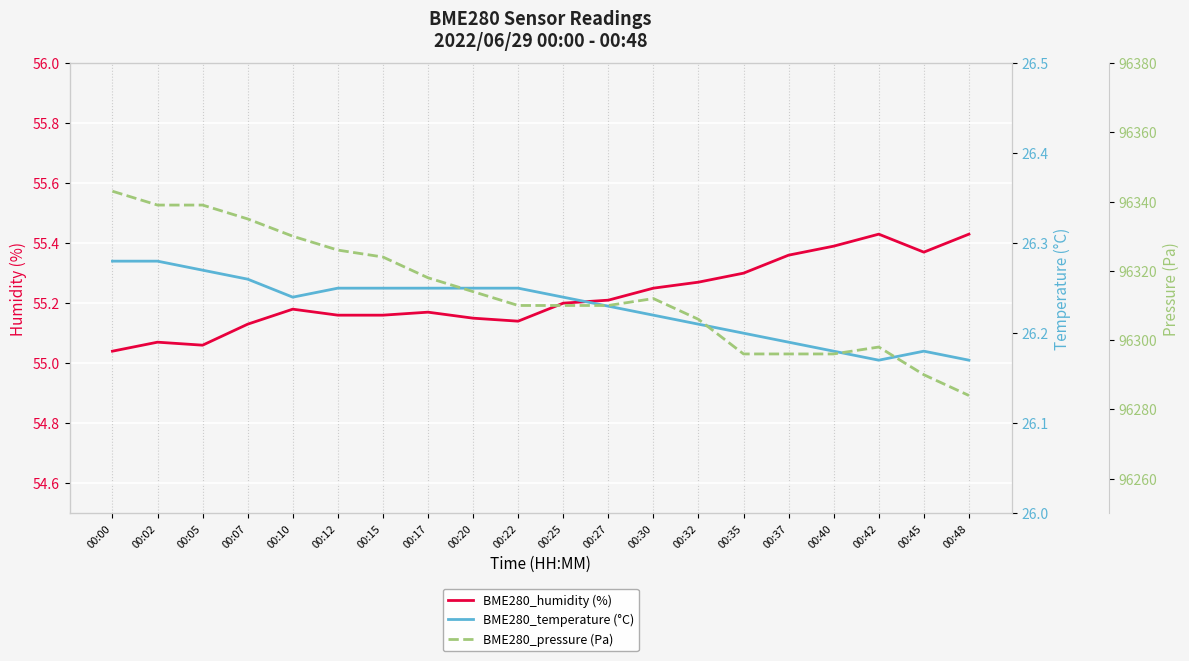

Reading right to left, list all the values displayed in this chart.

BME280_humidity (%): 00:48=55.4	00:45=55.4	00:42=55.4	00:40=55.4	00:37=55.4	00:35=55.3	00:32=55.3	00:30=55.2	00:27=55.2	00:25=55.2	00:22=55.1	00:20=55.1	00:17=55.2	00:15=55.2	00:12=55.2	00:10=55.2	00:07=55.1	00:05=55.1	00:02=55.1	00:00=55.0
BME280_temperature (°C): 00:48=26.2	00:45=26.2	00:42=26.2	00:40=26.2	00:37=26.2	00:35=26.2	00:32=26.2	00:30=26.2	00:27=26.2	00:25=26.2	00:22=26.2	00:20=26.2	00:17=26.2	00:15=26.2	00:12=26.2	00:10=26.2	00:07=26.3	00:05=26.3	00:02=26.3	00:00=26.3
BME280_pressure (Pa): 00:48=96284.0	00:45=96290.0	00:42=96298.0	00:40=96296.0	00:37=96296.0	00:35=96296.0	00:32=96306.0	00:30=96312.0	00:27=96310.0	00:25=96310.0	00:22=96310.0	00:20=96314.0	00:17=96318.0	00:15=96324.0	00:12=96326.0	00:10=96330.0	00:07=96335.0	00:05=96339.0	00:02=96339.0	00:00=96343.0